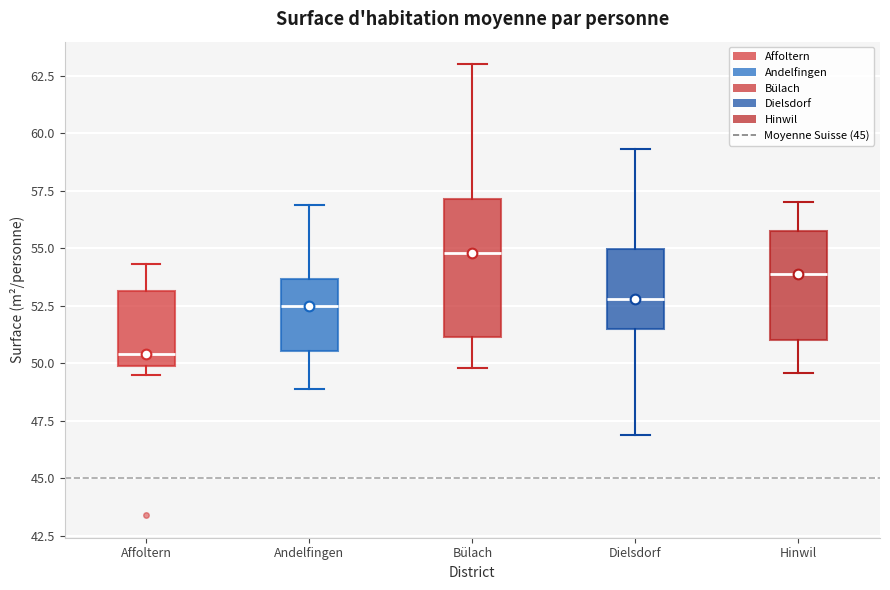

Where does the upper whisker of the box for Andelfingen end on the y-axis? The values are not printed on the chart, so give them approximately, as read against the axis.

57.0